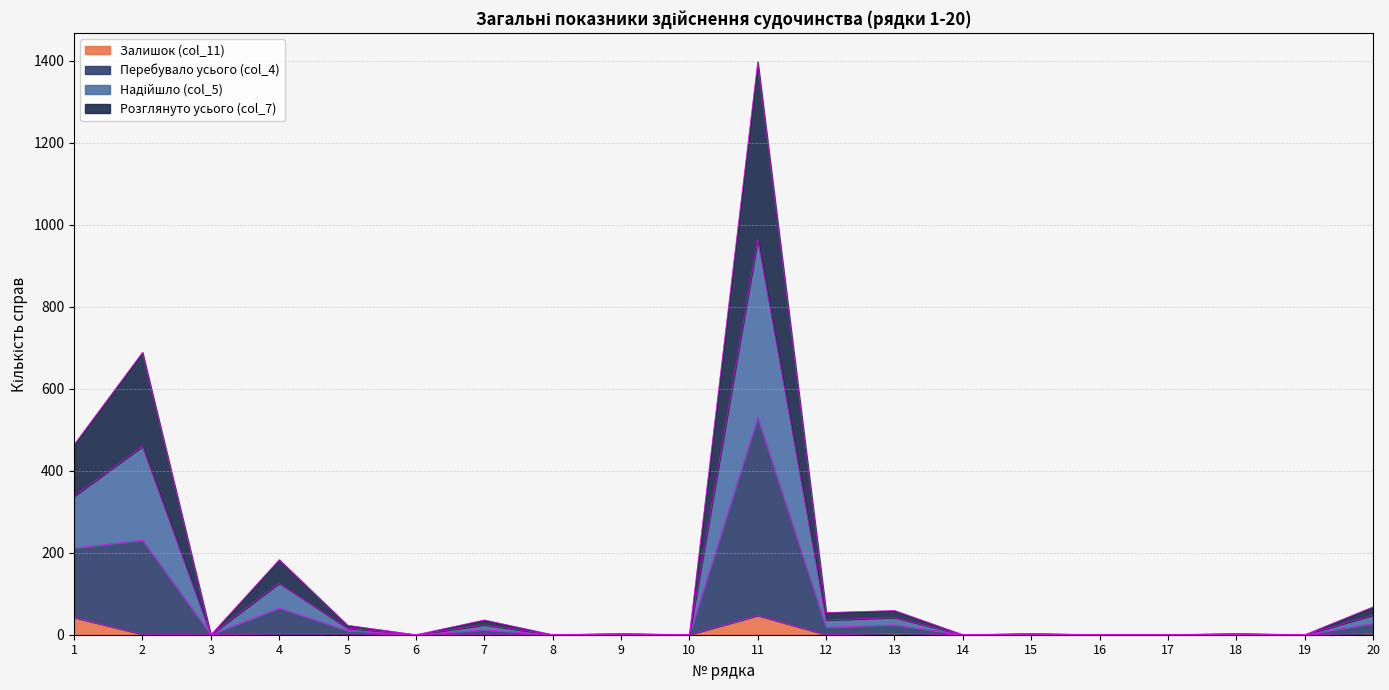

At which category is the sum across all series the highest?

11